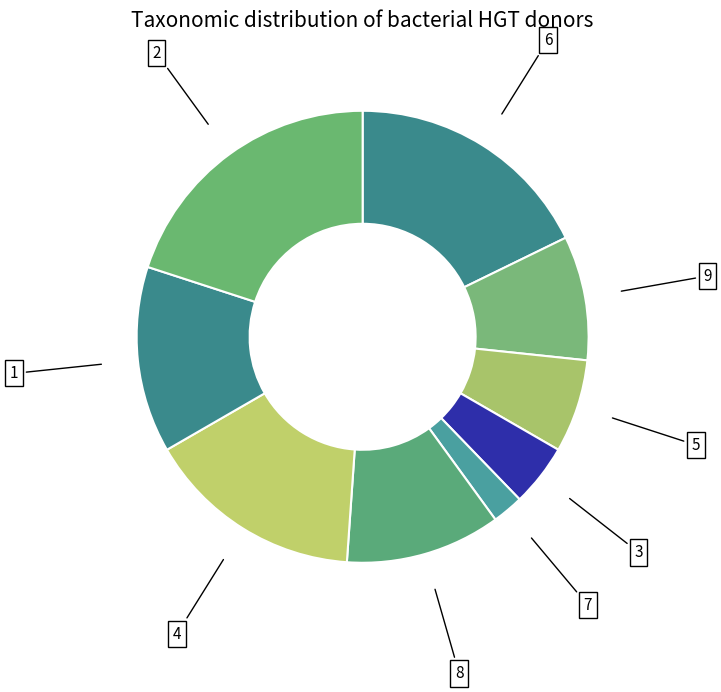

Which has a higher value, 9 or 6?

6